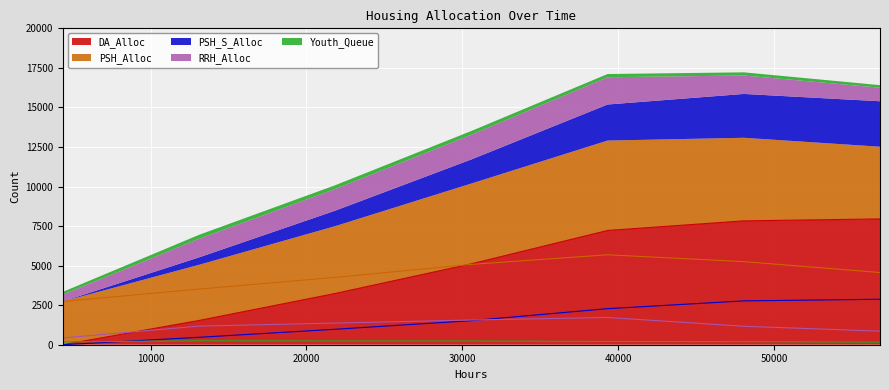

Between 39312 and 4368, which is larger?

39312